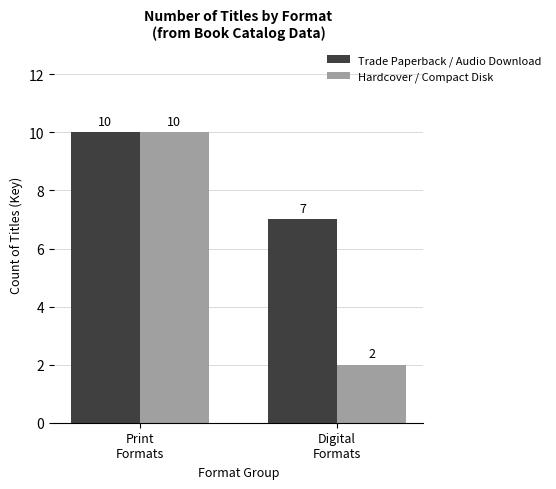

What is the label of the 2nd bar from the left?

Digital
Formats